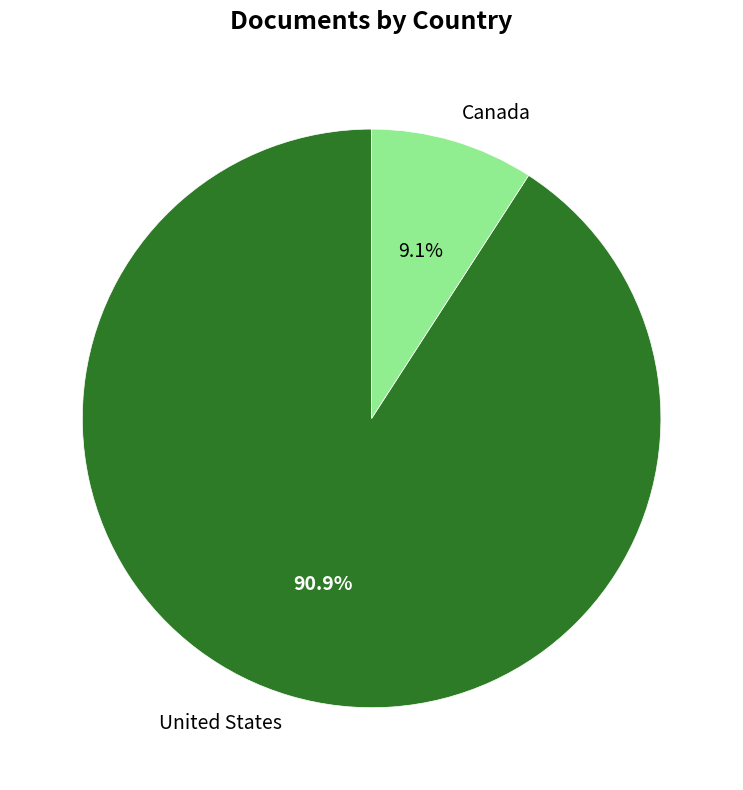

What percentage is the United States slice, to the nearest percent?

91%